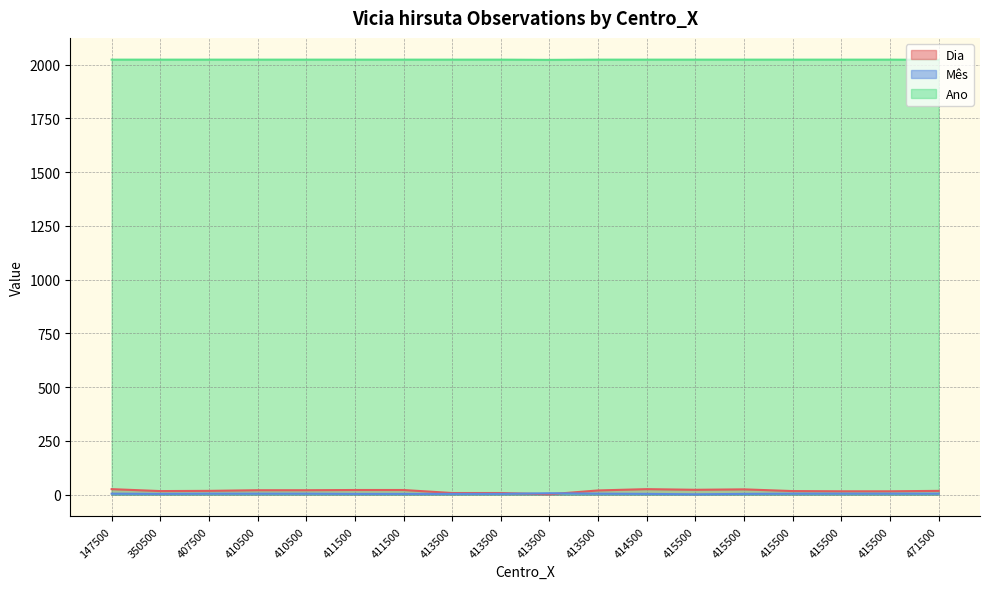

At how many categories does at least one series exceed 565?

18